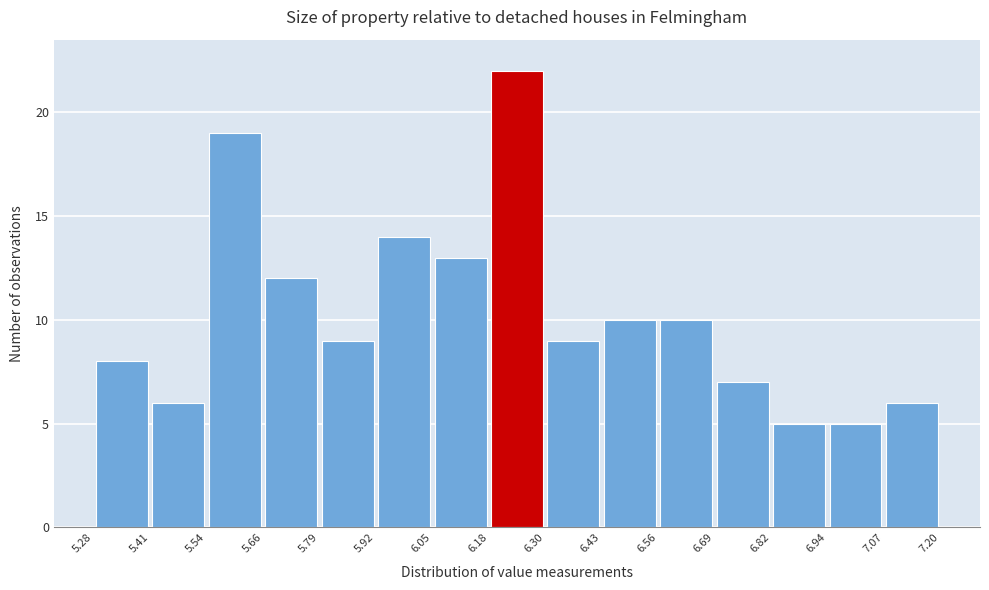

Over which range of the x-axis is the bar tallest?

6.18 to 6.30